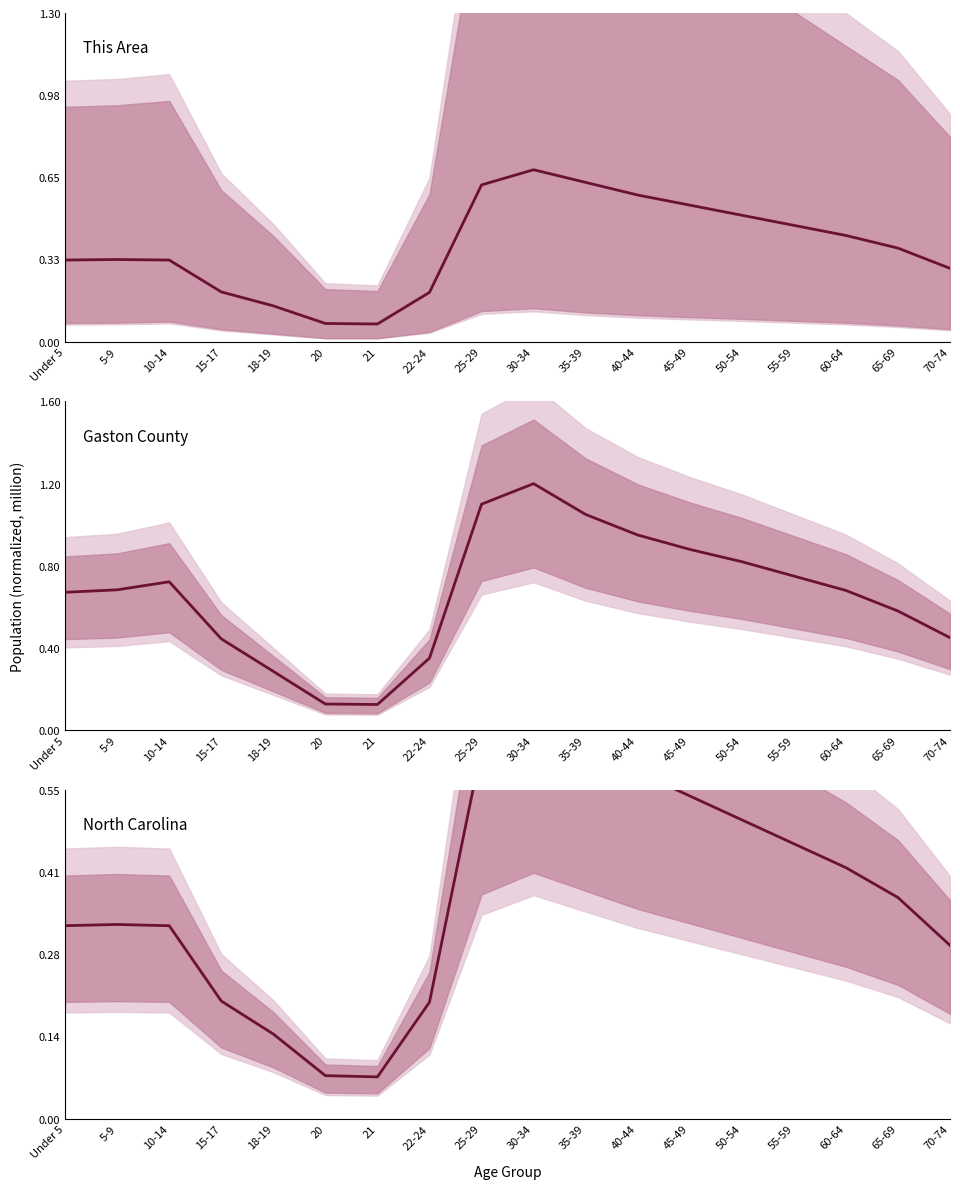

How many data points does each series have?

18